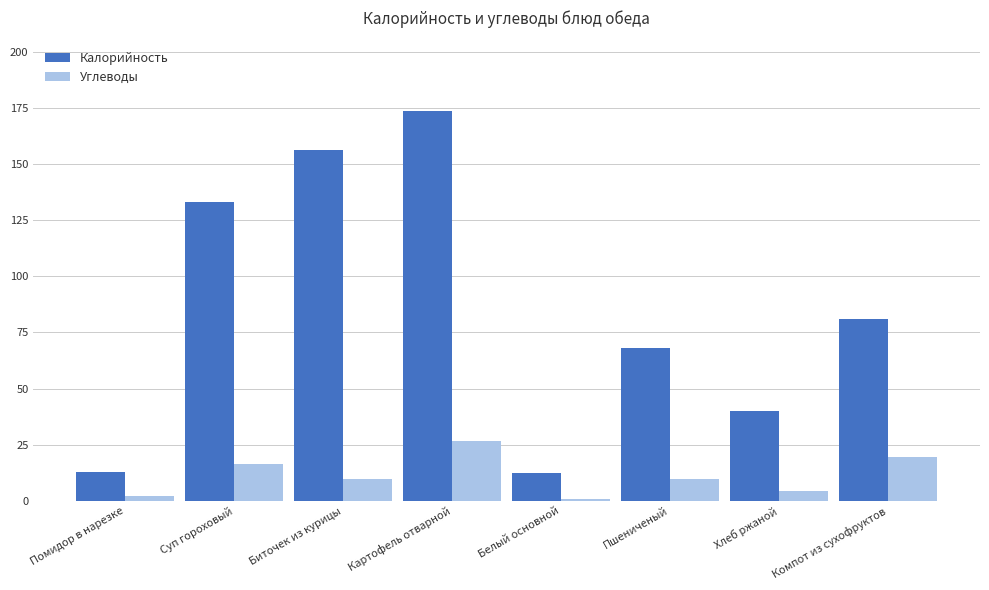

Rank the series by their maximum value, from lowest to highest.

Углеводы, Калорийность